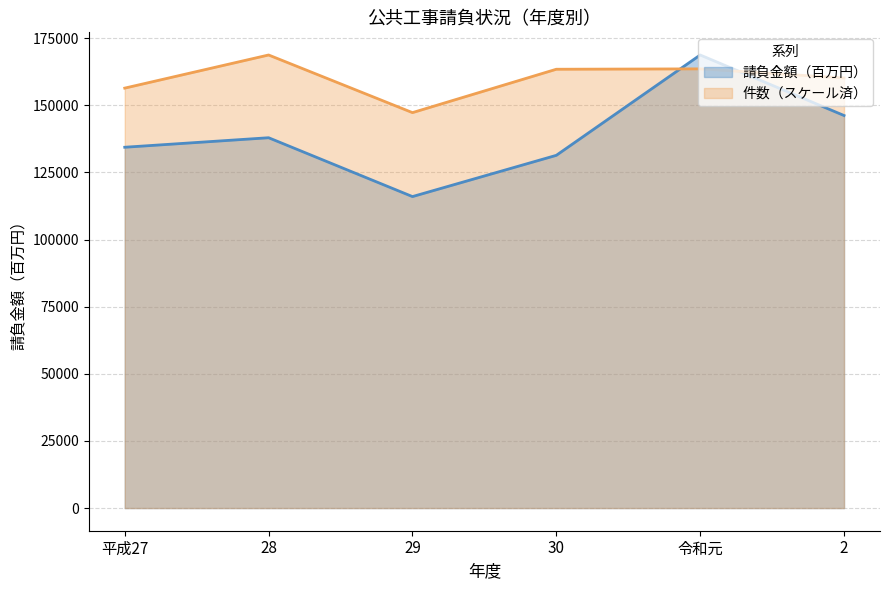

What is the value of the 件数 point at the 1st from the left?

156390.9